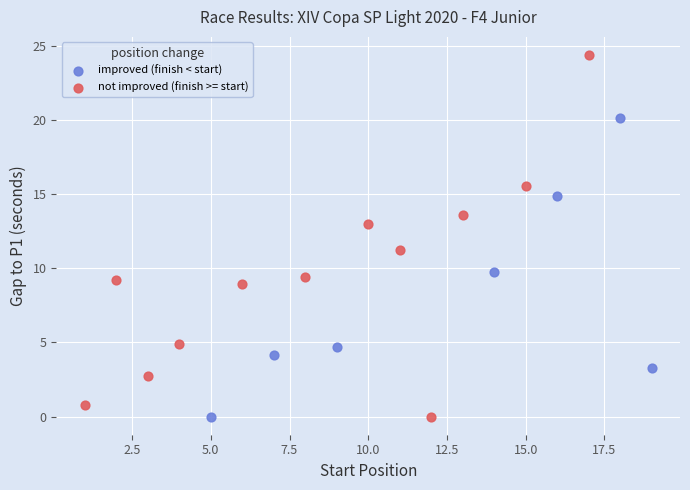

Which series has the largest Y range (max minus min)?

not improved (finish >= start)